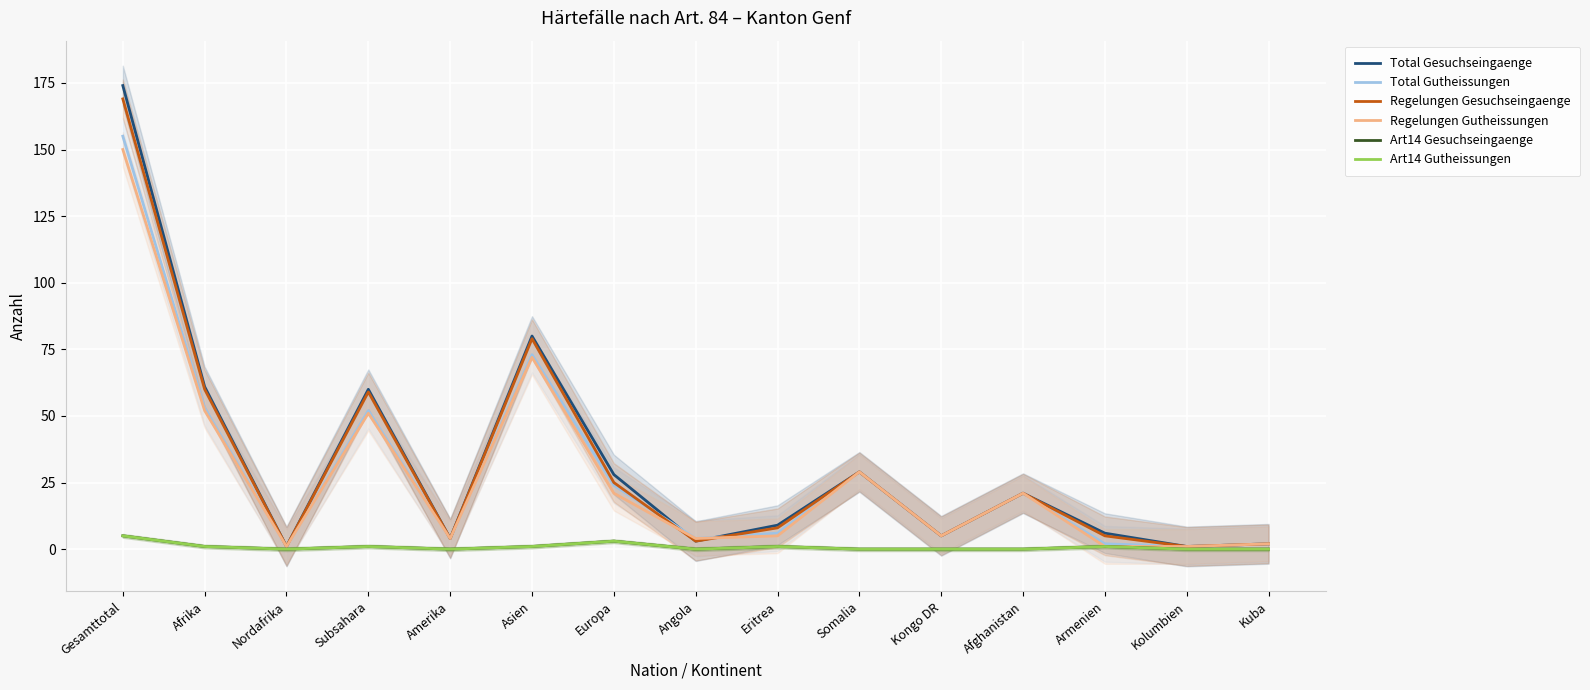

True or false: Art14 Gesuchseingaenge and Regelungen Gutheissungen cross at least once.

False